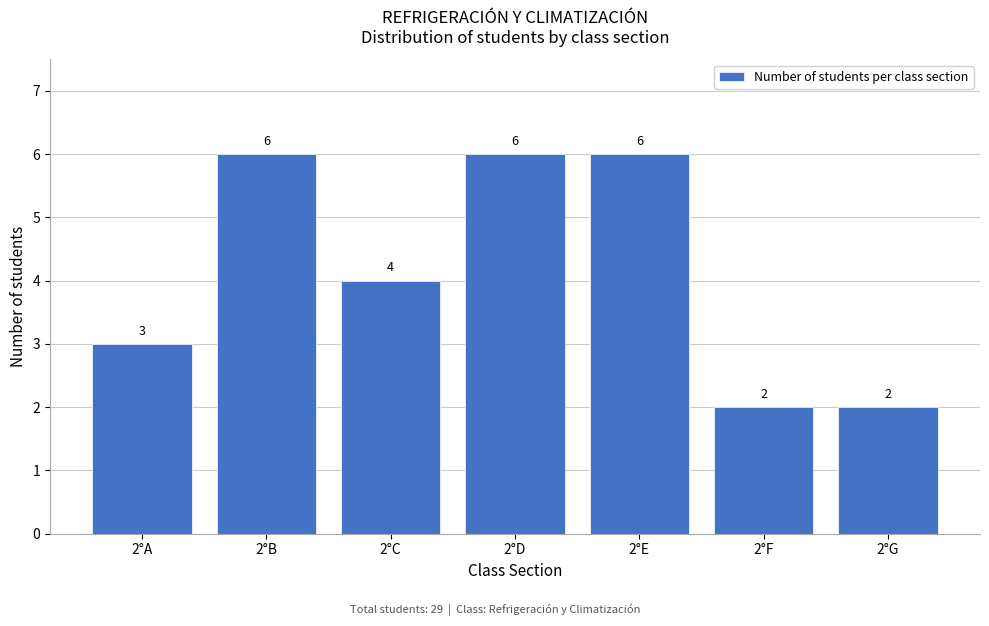

Reading left to right, extract all data points from this chart.

3	6	4	6	6	2	2